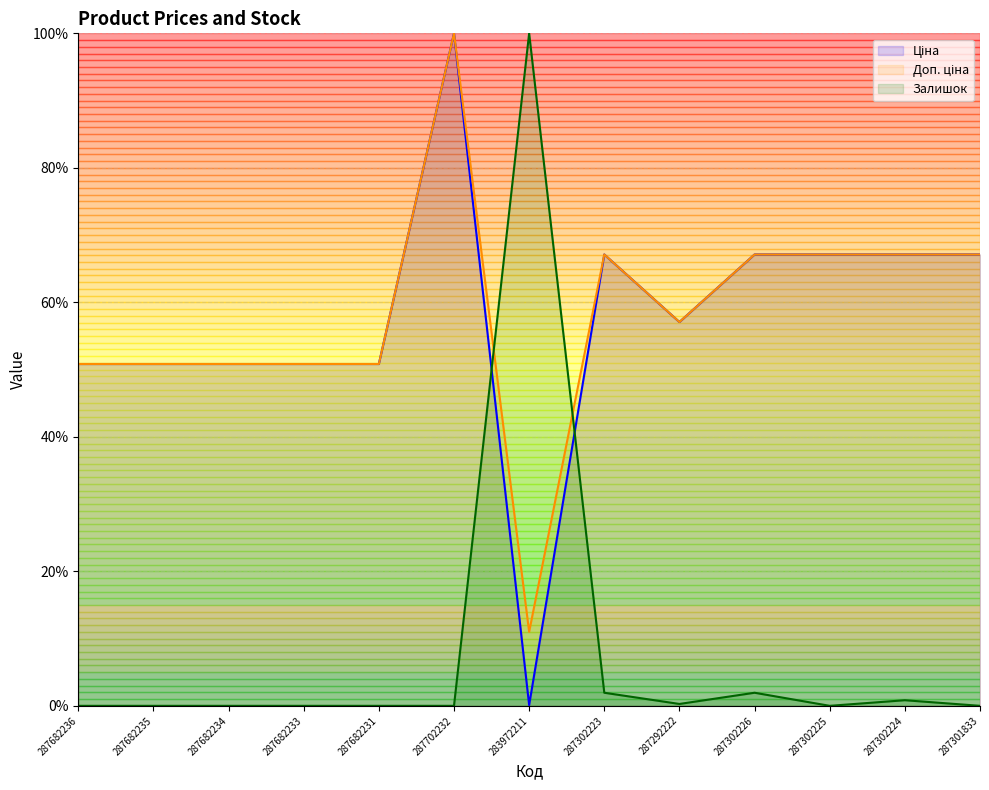

Reading left to right, list all the values displayed in this chart.

Ціна (line): 287682236=50.8	287682235=50.8	287682234=50.8	287682233=50.8	287682231=50.8	287702232=100.0	283972211=0.1	287302223=67.1	287292222=57.1	287302226=67.1	287302225=67.1	287302224=67.1	287301833=67.1
Доп. ціна (line): 287682236=50.8	287682235=50.8	287682234=50.8	287682233=50.8	287682231=50.8	287702232=100.0	283972211=11.0	287302223=67.1	287292222=57.1	287302226=67.1	287302225=67.1	287302224=67.1	287301833=67.1
Залишок (line): 287682236=0.0	287682235=0.0	287682234=0.0	287682233=0.0	287682231=0.0	287702232=0.0	283972211=100.0	287302223=1.9	287292222=0.3	287302226=1.9	287302225=0.0	287302224=0.8	287301833=0.0